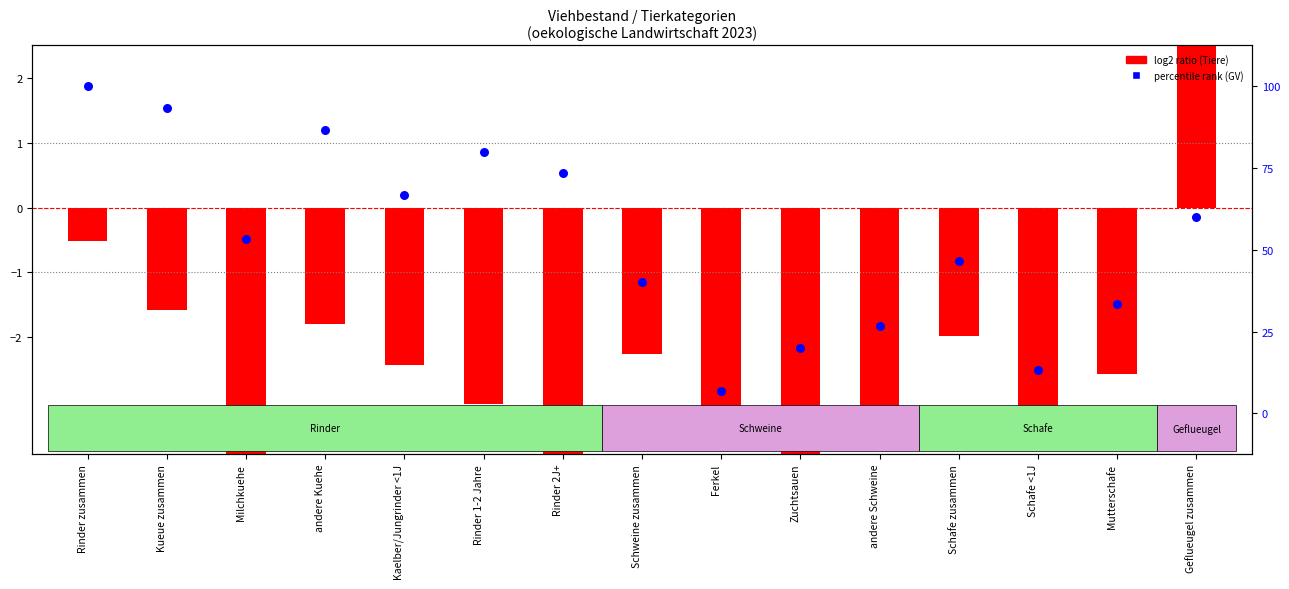

Is the value of percentile rank within the sample at Milchkuehe greater than the value of log2 ratio (Tiere) at Zuchtsauen?

Yes